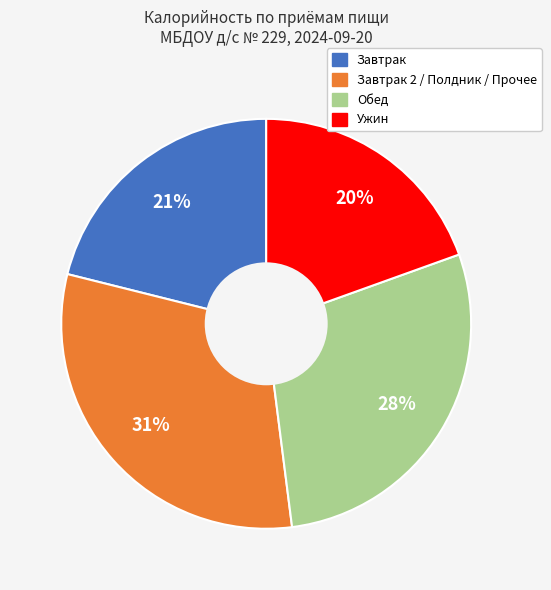

Is there a majority slice in this chart?

No